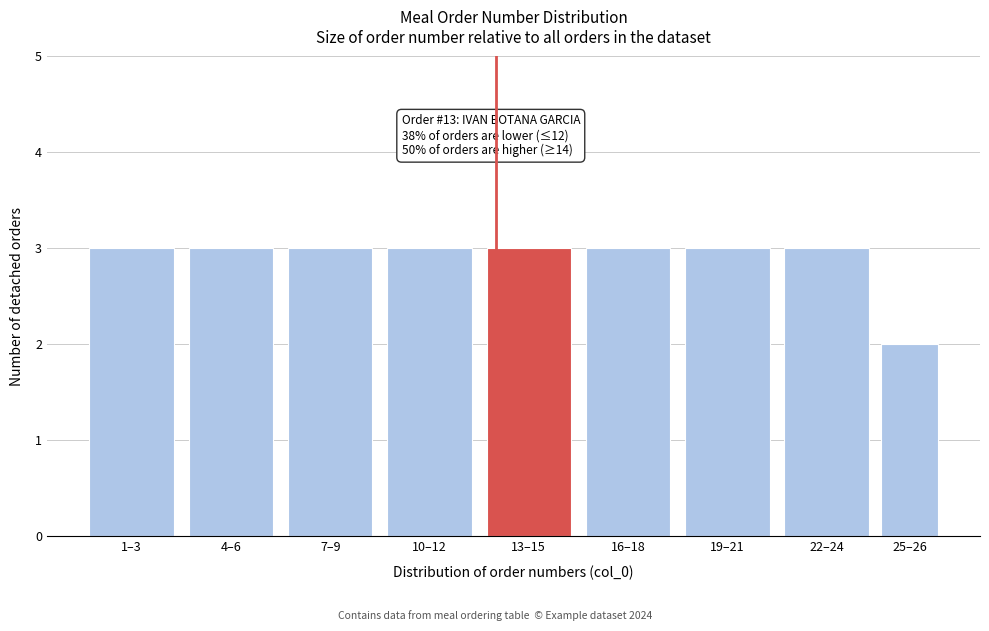

Reading left to right, extract all data points from this chart.

1–3=3	4–6=3	7–9=3	10–12=3	13–15=3	16–18=3	19–21=3	22–24=3	25–26=2